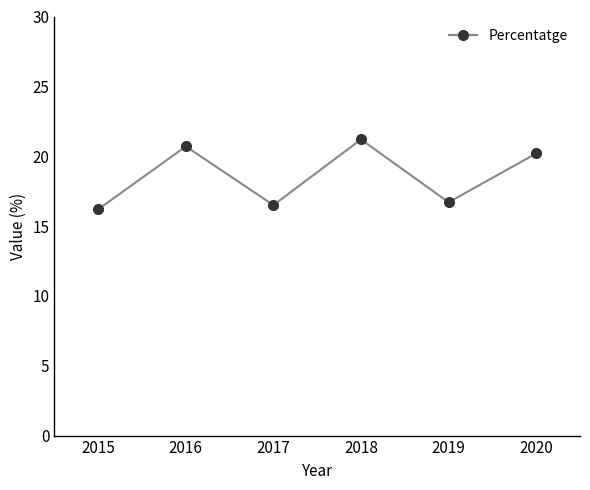

How many lines are shown in the chart?

1